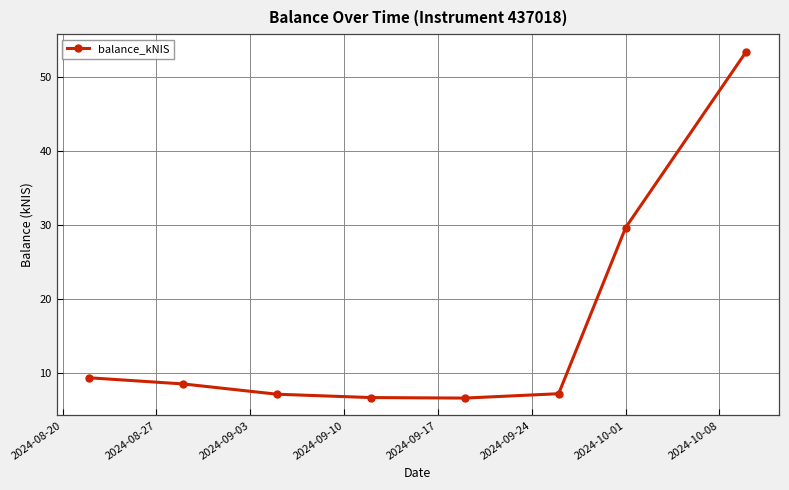

What is the smallest value displayed?

6.6